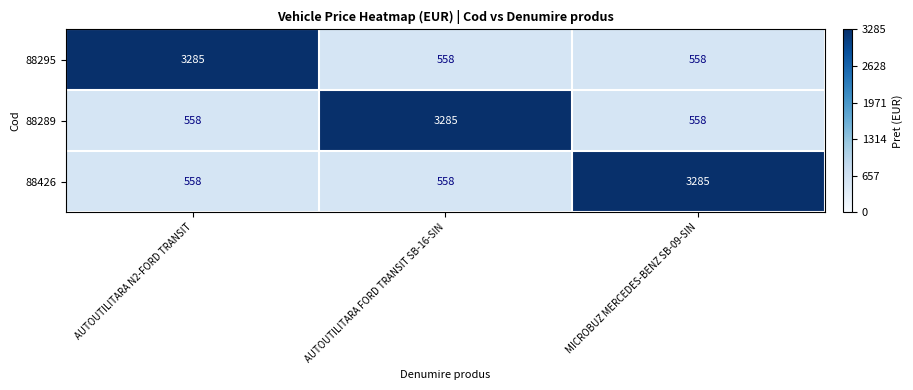

Reading left to right, transcribe all the data shown in this chart.

88295: 3285	558	558
88289: 558	3285	558
88426: 558	558	3285